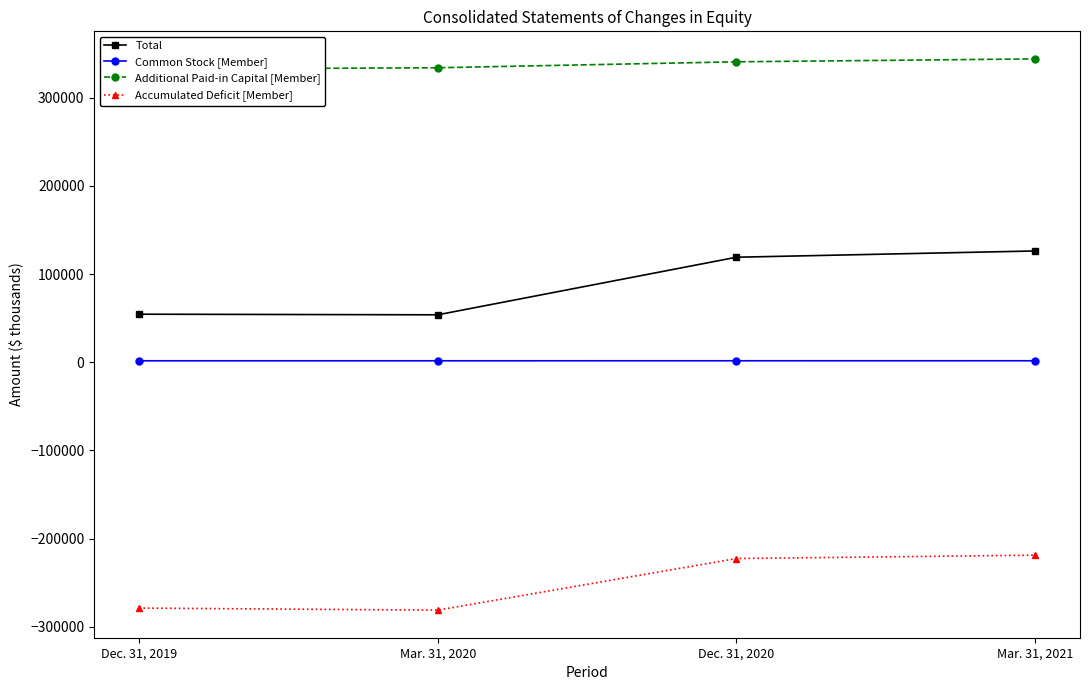

Count the number of data series in this chart.

4